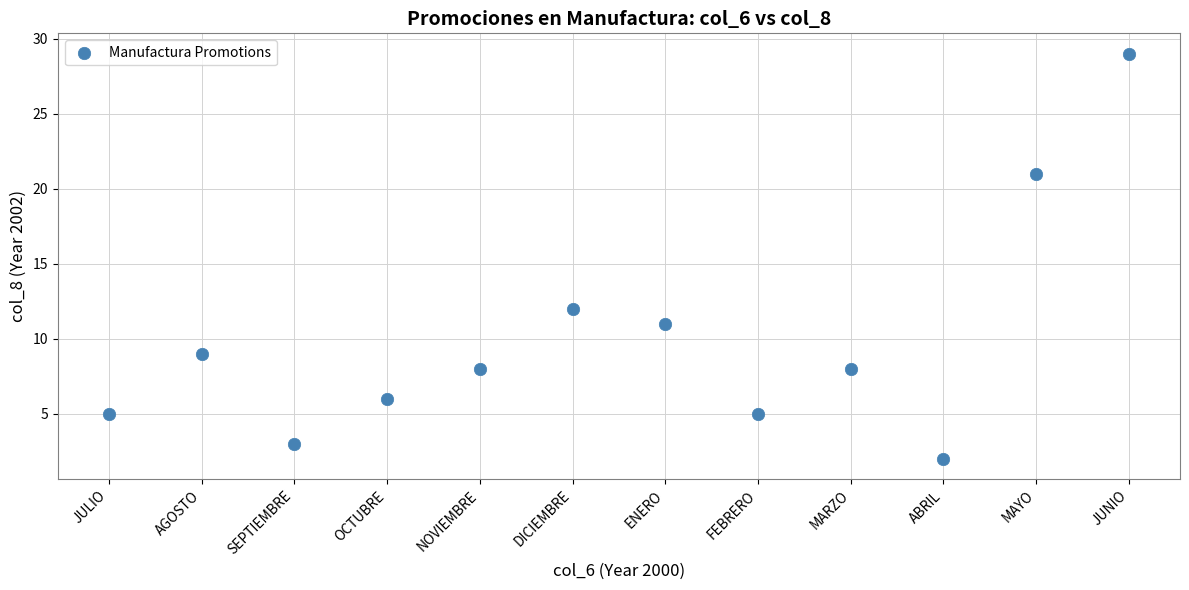

What Y value in the scatter plot is closest to 15?

12